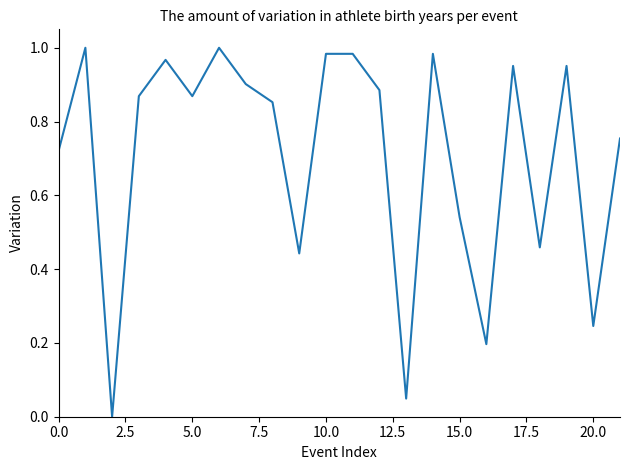

How many interior local valleys (lower than both neighbors) does the data have?

7